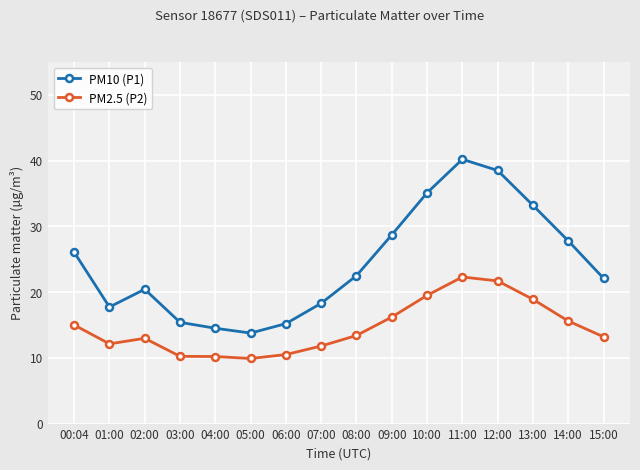

Between 07:00 and 15:00, which series saw the biggest shift?

PM10 (P1)